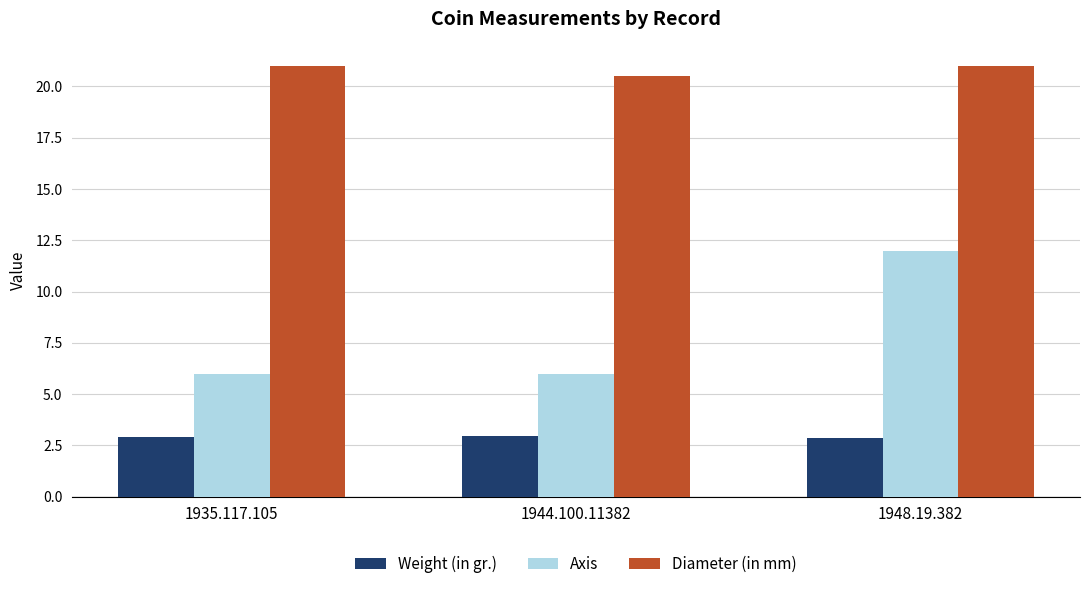

What is the difference between the highest and lowest values at 1944.100.11382?

17.5